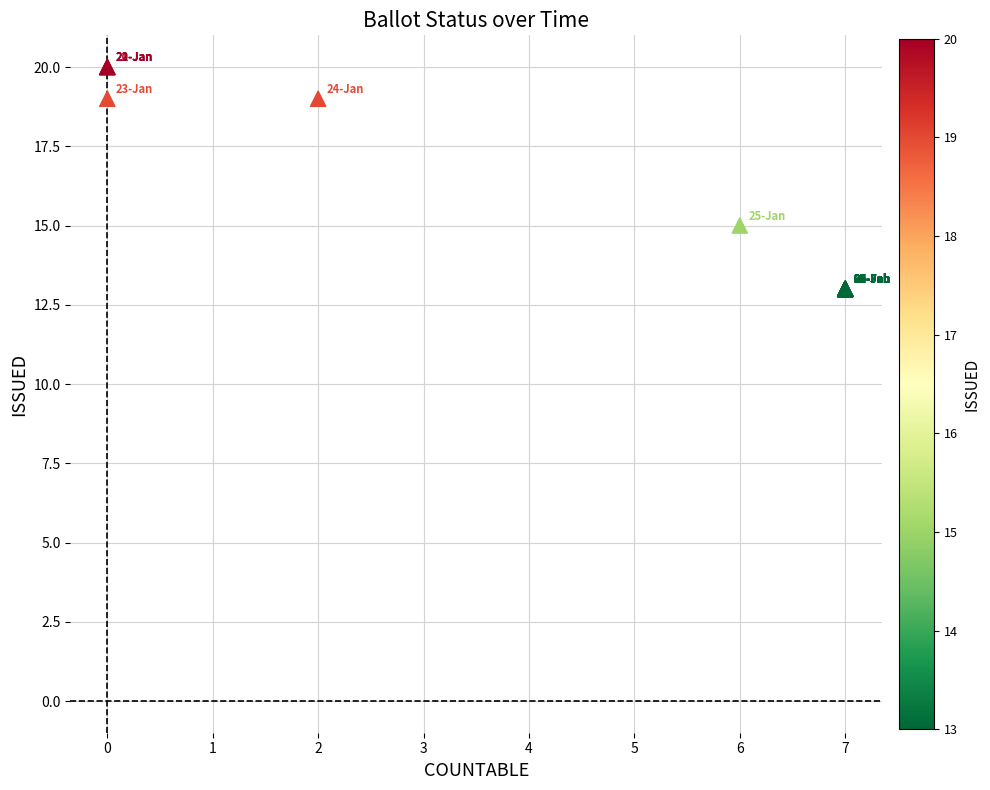

What Y value in the scatter plot is closest to 16?

15